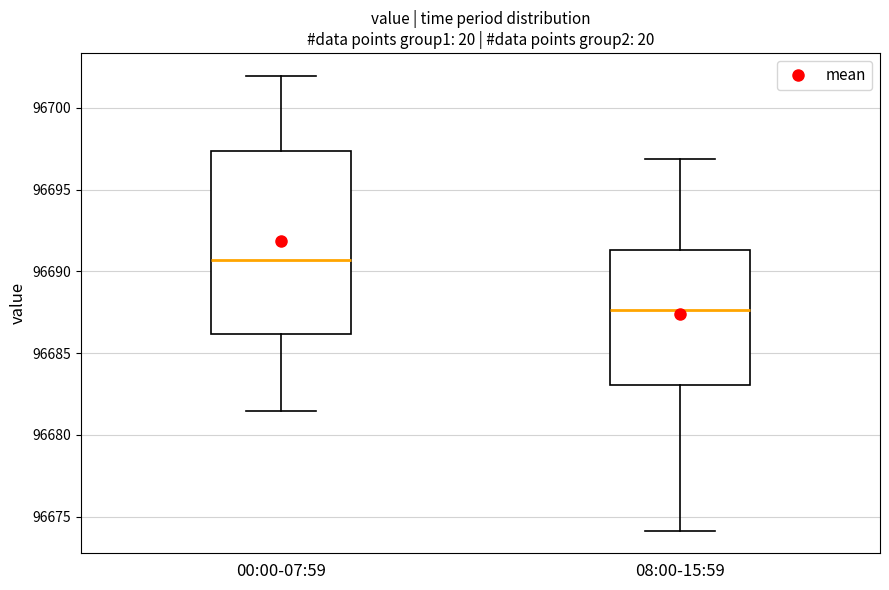

Reading left to right, read every box against the y-axis: the position of its median line, the range the box covers, and the ends of its whiskers. The values are not printed on the chart, so give them approximately, as read against the axis.

00:00-07:59: median 96690.5, box 96686.0 to 96697.5, whiskers 96681.5 to 96702.0
08:00-15:59: median 96687.5, box 96683.0 to 96691.5, whiskers 96674.0 to 96697.0